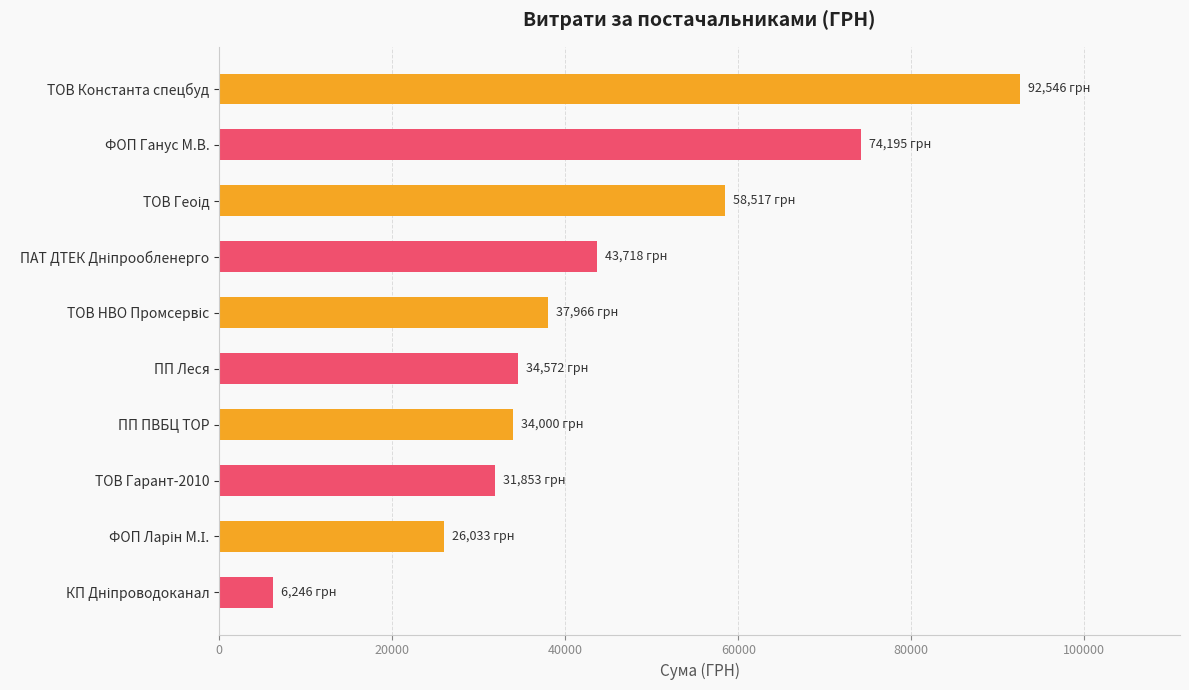

What is the difference between the maximum and minimum values?

86300.6